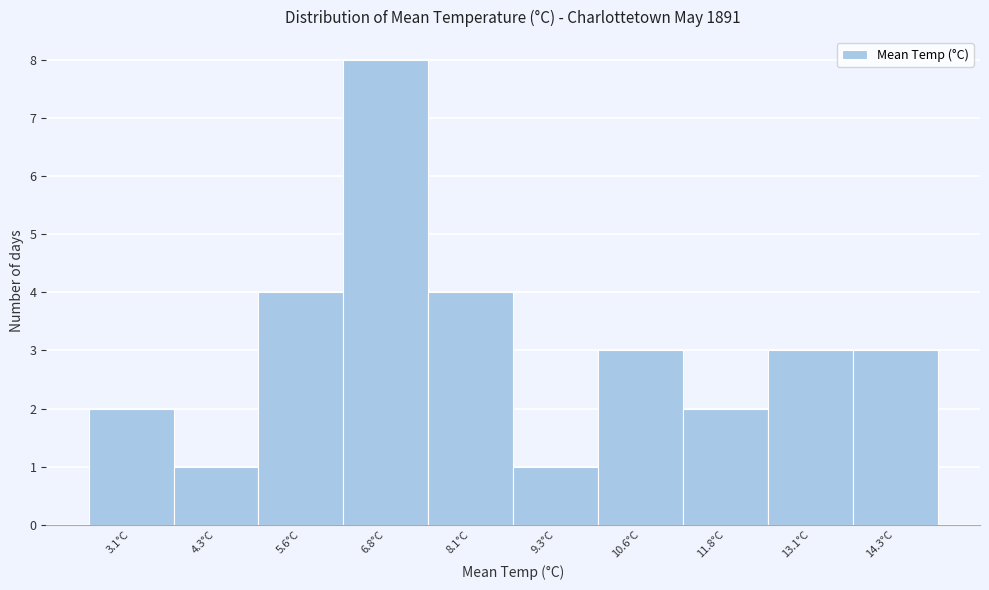

Reading right to left, what are all the values shown in this chart?

14.3°C=3	13.1°C=3	11.8°C=2	10.6°C=3	9.3°C=1	8.1°C=4	6.8°C=8	5.6°C=4	4.3°C=1	3.1°C=2